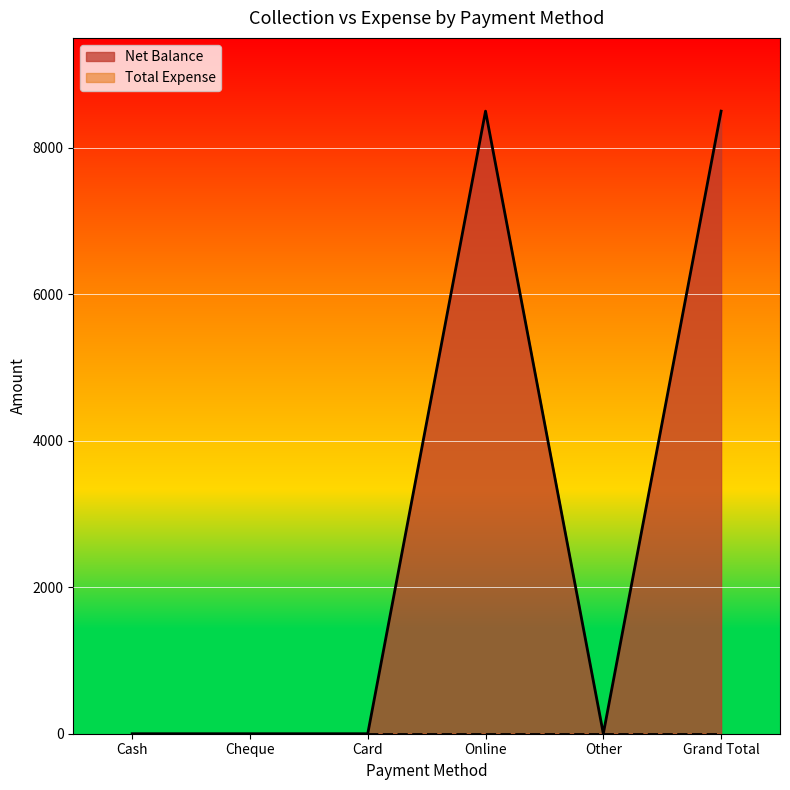

At which label is the value closest to 4250?

Cash